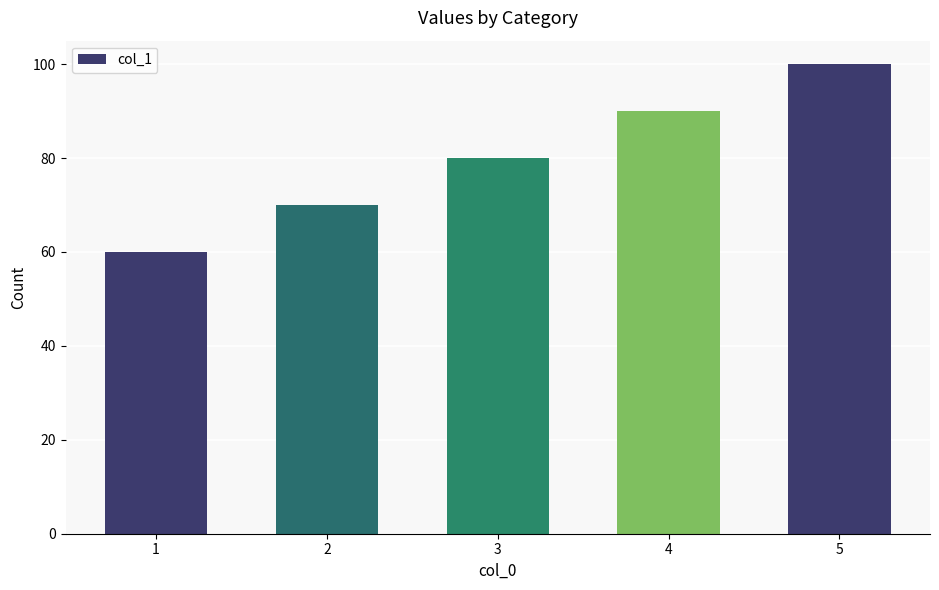

How many values are between 70 and 90?

3